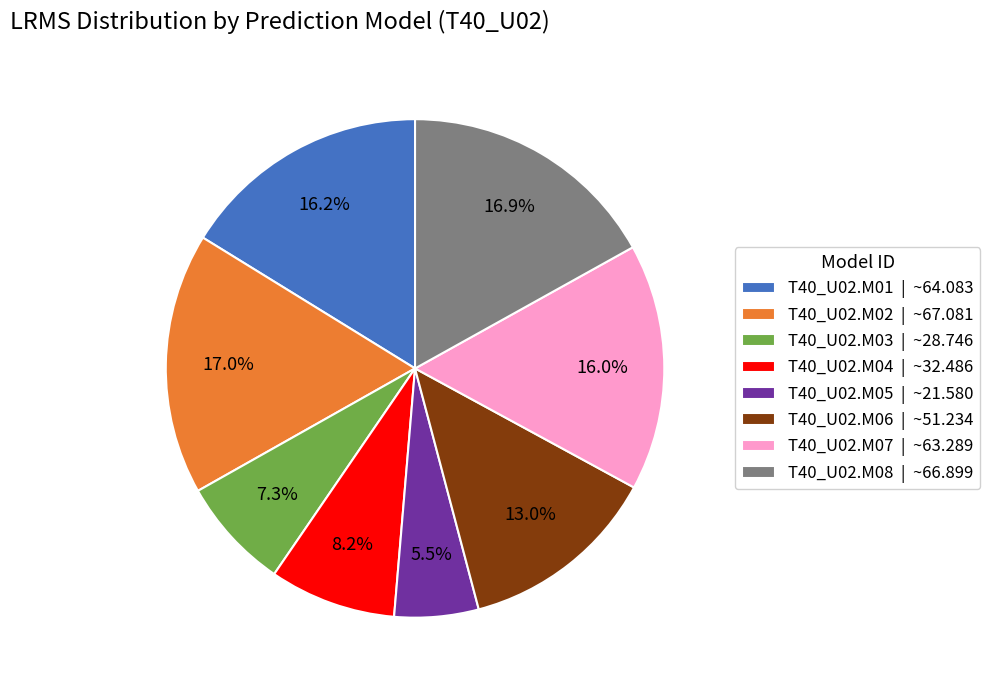

Count the number of slices in the pie.

8